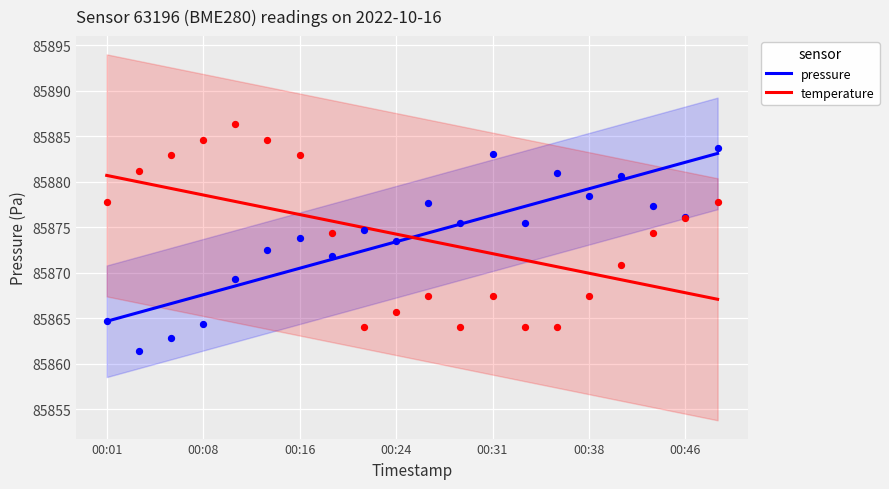

Which series contains the lowest Y value?

pressure